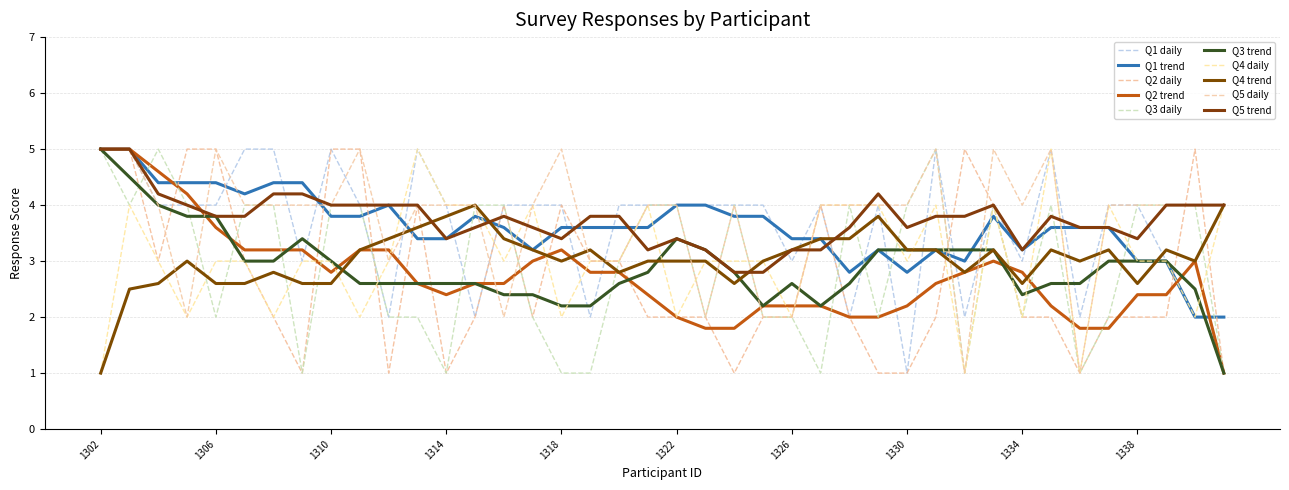

Reading left to right, list all the values displayed in this chart.

Q1: 1302=5	1303=5	1304=4	1305=4	1306=4	1307=5	1308=5	1309=3	1310=5	1311=4	1312=2	1313=5	1314=4	1315=2	1316=4	1317=4	1318=4	1319=2	1320=4	1321=4	1322=4	1323=4	1324=4	1325=4	1326=3	1327=4	1328=2	1329=4	1330=1	1331=5	1332=2	1333=4	1334=3	1335=5	1336=2	1337=4	1338=4	1339=3	1340=2	1341=2
Q2: 1302=5	1303=5	1304=3	1305=5	1306=5	1307=3	1308=2	1309=1	1310=5	1311=5	1312=1	1313=4	1314=1	1315=2	1316=4	1317=2	1318=4	1319=3	1320=3	1321=2	1322=2	1323=2	1324=1	1325=2	1326=2	1327=4	1328=2	1329=1	1330=1	1331=2	1332=5	1333=4	1334=2	1335=2	1336=1	1337=2	1338=2	1339=2	1340=5	1341=1
Q3: 1302=5	1303=4	1304=5	1305=4	1306=2	1307=4	1308=4	1309=1	1310=4	1311=4	1312=2	1313=2	1314=1	1315=4	1316=4	1317=2	1318=1	1319=1	1320=3	1321=4	1322=4	1323=2	1324=4	1325=2	1326=2	1327=1	1328=4	1329=2	1330=4	1331=5	1332=1	1333=4	1334=2	1335=4	1336=1	1337=2	1338=4	1339=4	1340=4	1341=1
Q4: 1302=1	1303=4	1304=3	1305=2	1306=3	1307=3	1308=2	1309=3	1310=3	1311=2	1312=3	1313=5	1314=4	1315=4	1316=3	1317=4	1318=2	1319=3	1320=3	1321=4	1322=2	1323=3	1324=3	1325=3	1326=2	1327=4	1328=4	1329=4	1330=3	1331=4	1332=1	1333=4	1334=2	1335=5	1336=1	1337=4	1338=3	1339=3	1340=2	1341=4
Q5: 1302=5	1303=5	1304=4	1305=2	1306=5	1307=4	1308=4	1309=4	1310=4	1311=5	1312=3	1313=4	1314=4	1315=4	1316=2	1317=4	1318=5	1319=3	1320=3	1321=4	1322=4	1323=2	1324=4	1325=2	1326=2	1327=4	1328=4	1329=4	1330=4	1331=5	1332=1	1333=5	1334=4	1335=5	1336=1	1337=4	1338=4	1339=4	1340=4	1341=4